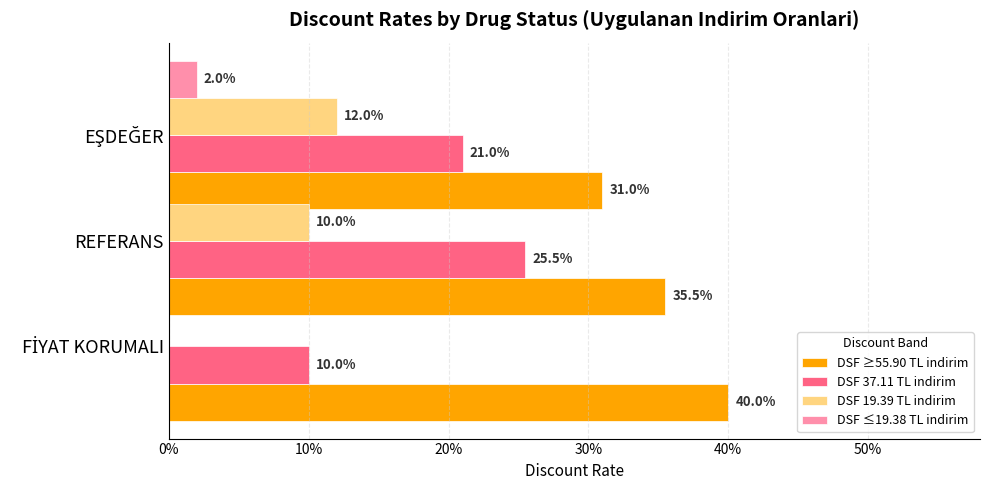

At 10%, list the series in order from smallest to largest.

DSF ≤19.38 TL indirim, DSF 19.39 TL indirim, DSF 37.11 TL indirim, DSF ≥55.90 TL indirim